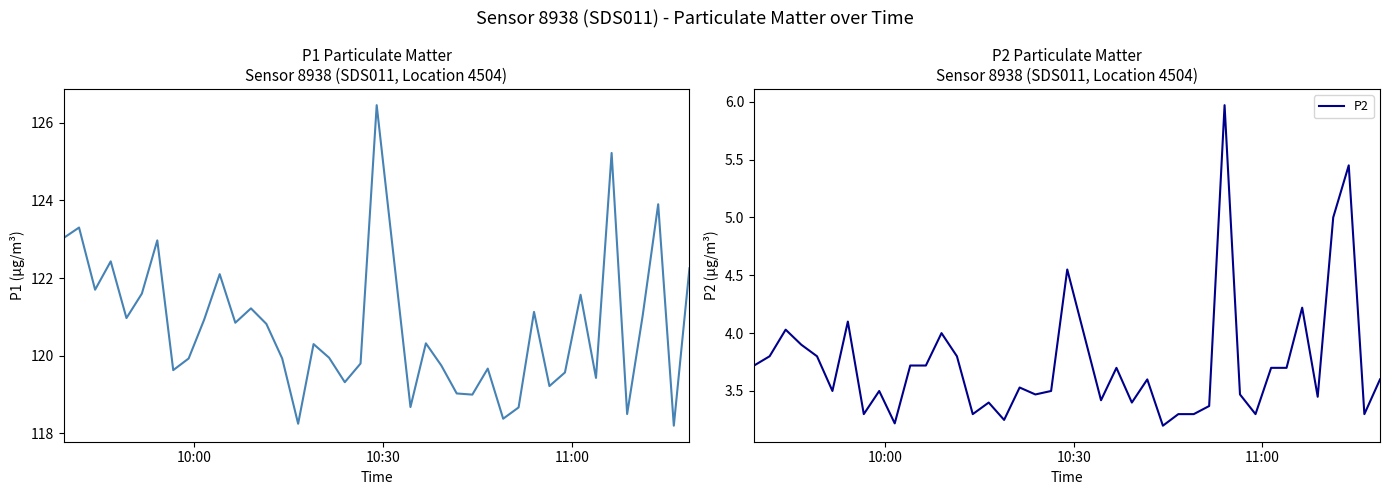

What is the maximum value for P2?

6.0